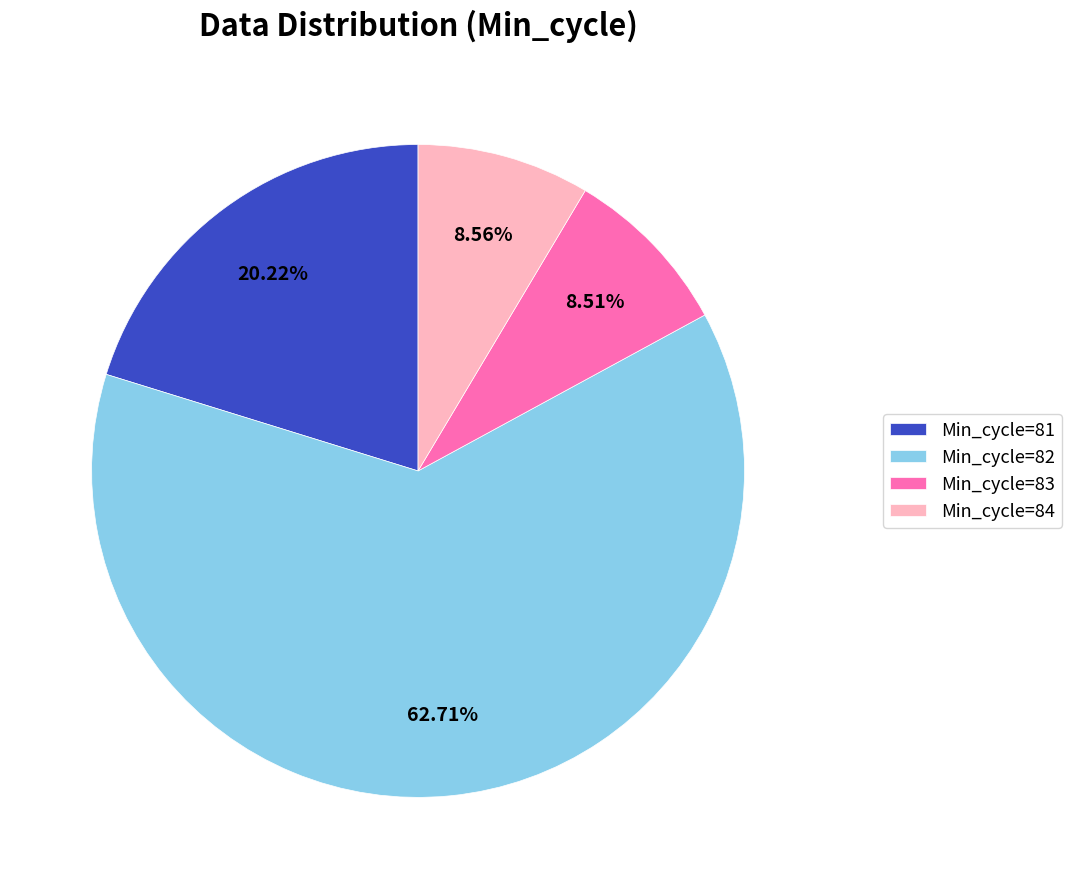

What is the ratio of the value at Min_cycle=81 to the value at Min_cycle=84?

2.4